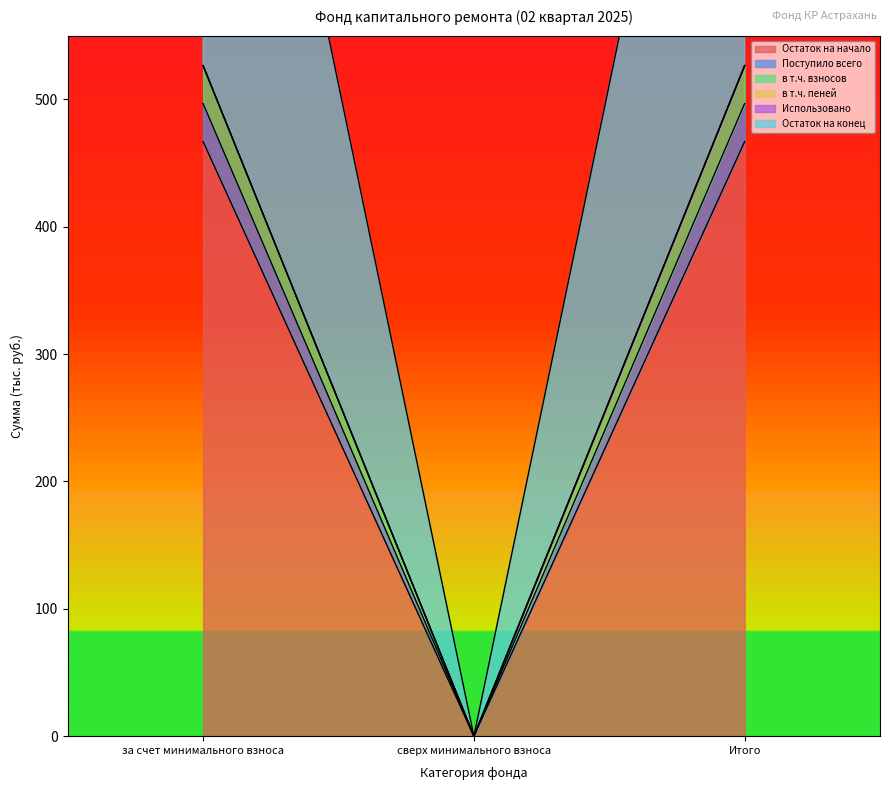

At which label does Поступило всего first exceed 466?

за счет минимального взноса